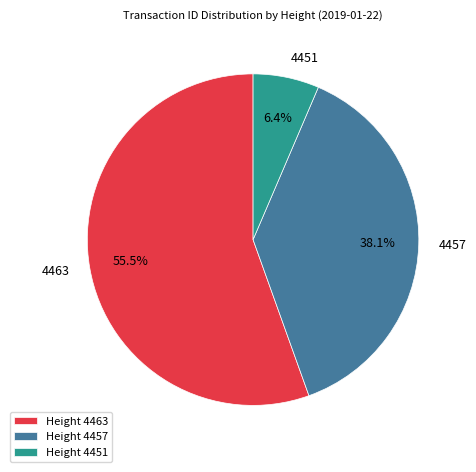

To the nearest percent, what is the difference between the largest and smallest slice percentages?

49%